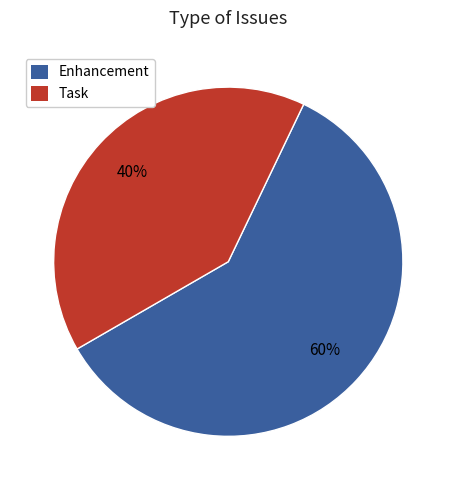

How many segments does this pie chart have?

2